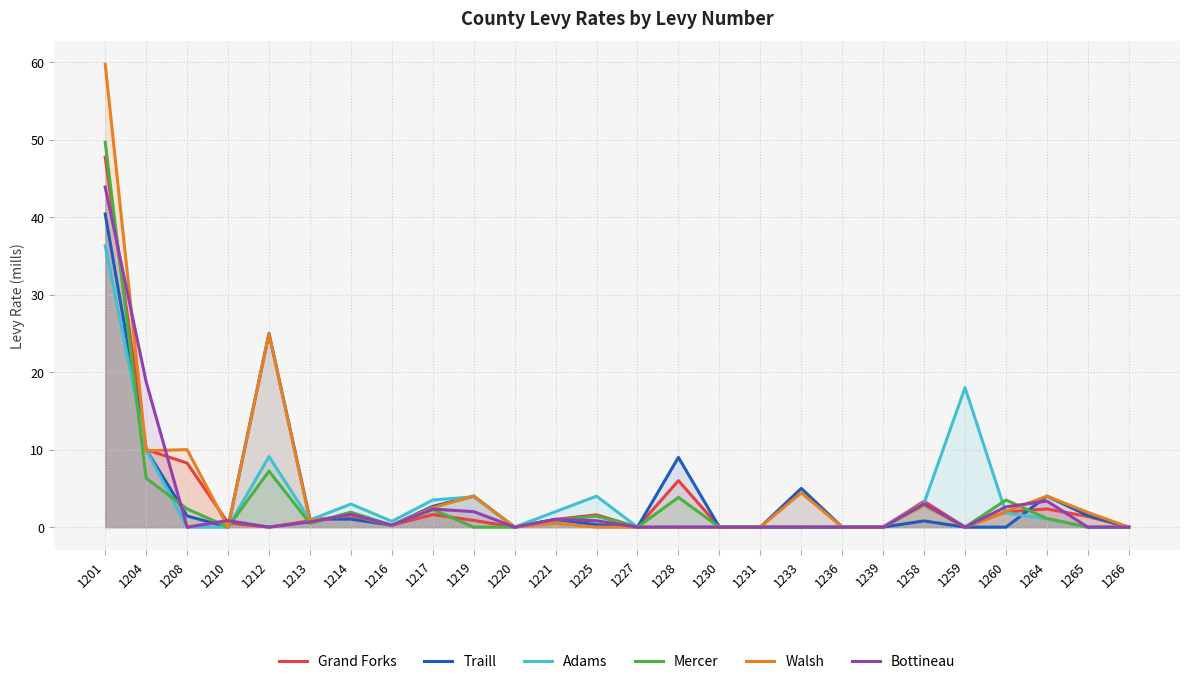

In Bottineau, how many points are lower than both neighbors (excluding endpoints)?

5